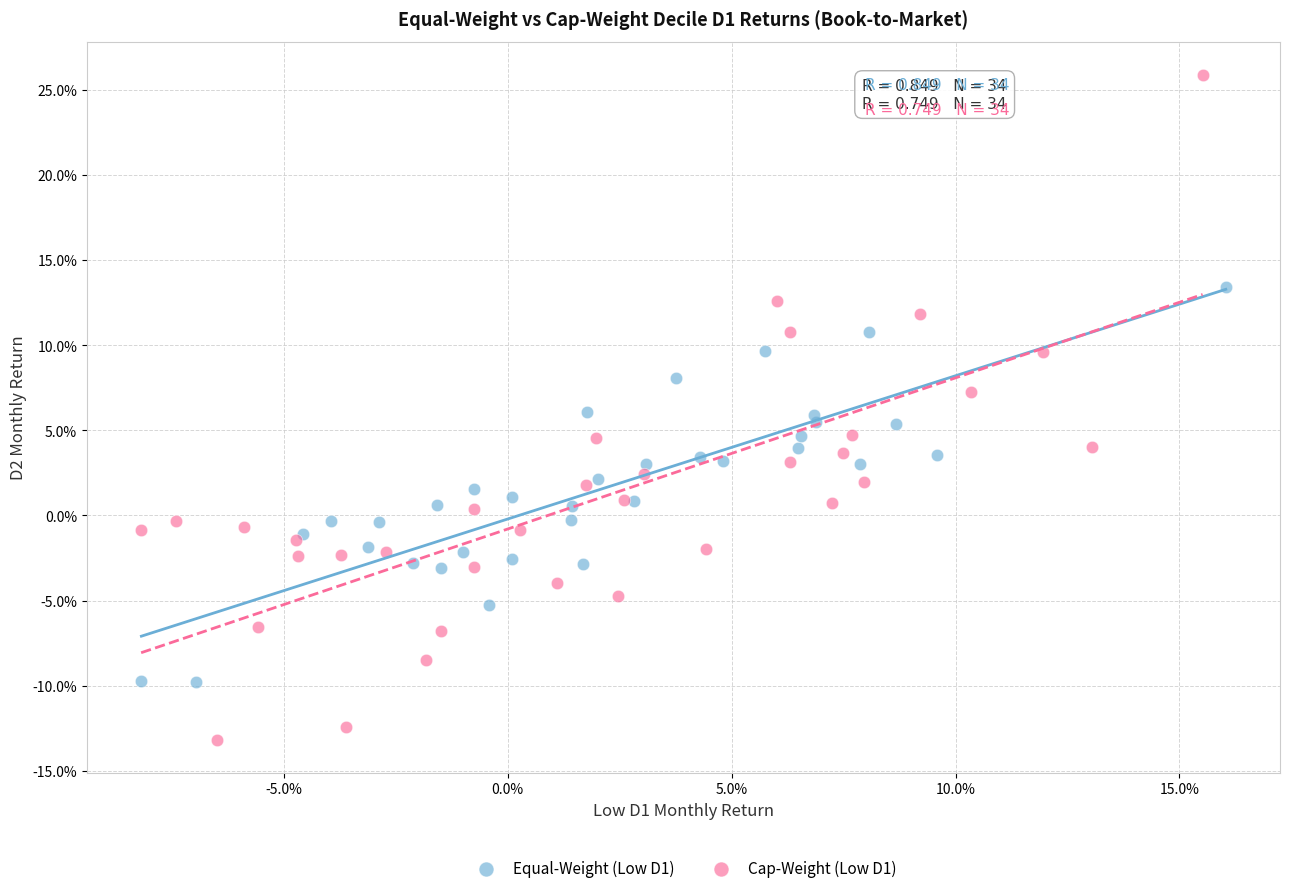

What are all the series names shown in the legend?

Equal-Weight (Low D1), Cap-Weight (Low D1)